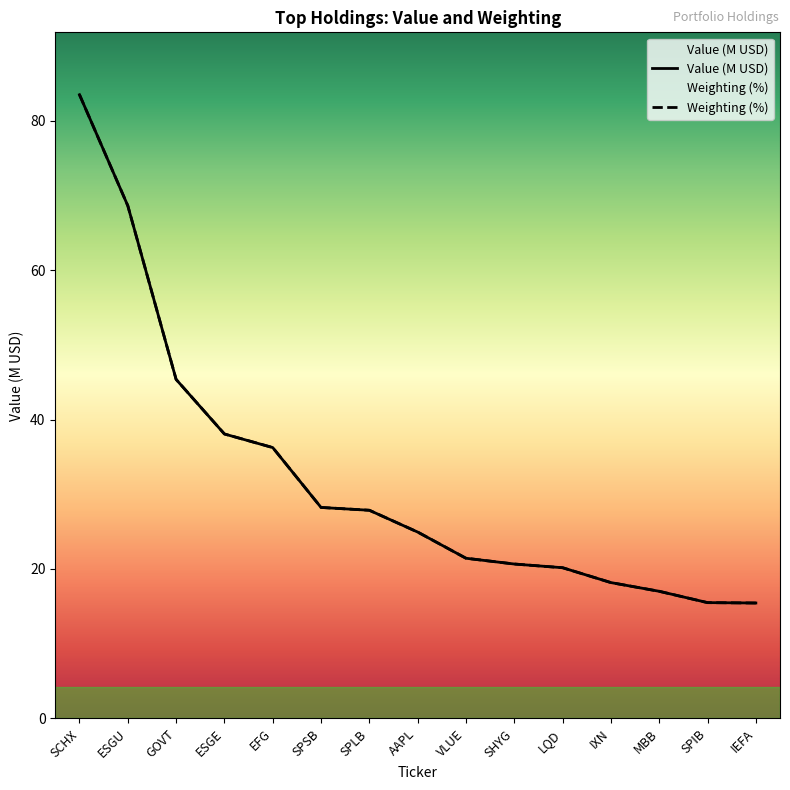

What value does the Value (M USD) series have at SPSB?

28.2